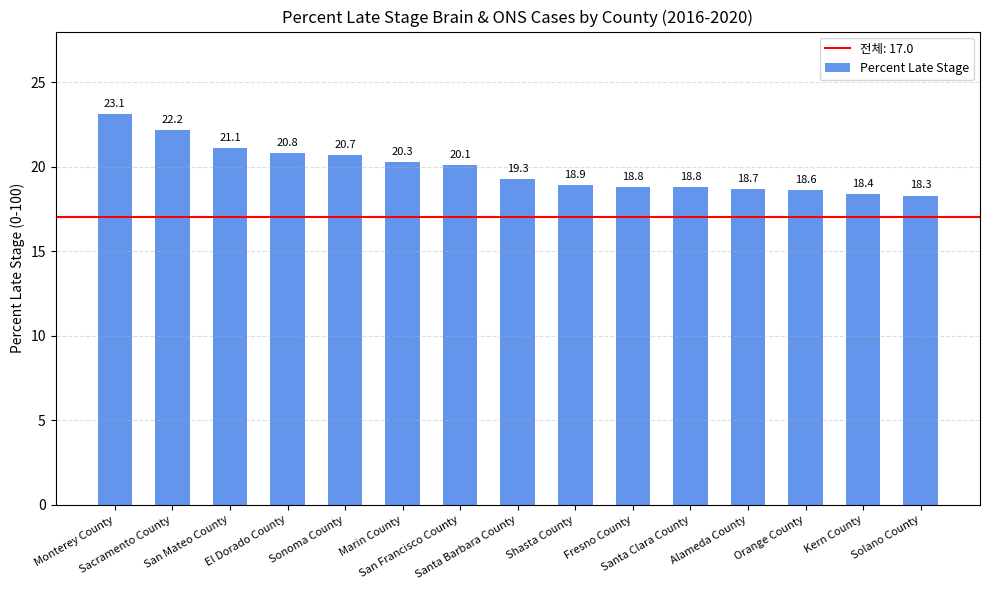

True or false: the data shows 37.2 at Monterey County.

False